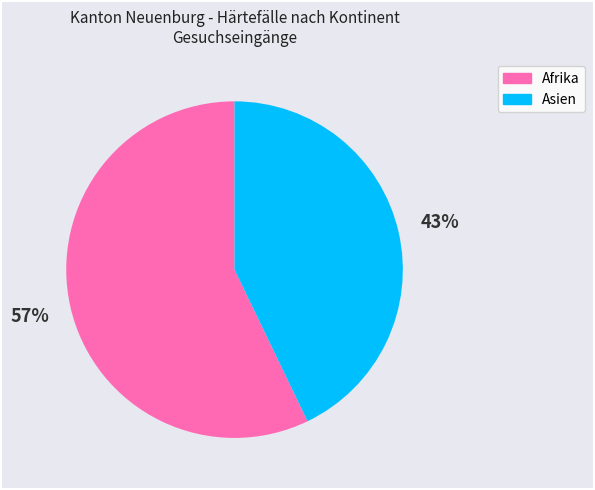

To the nearest percent, what portion does Asien represent?

43%